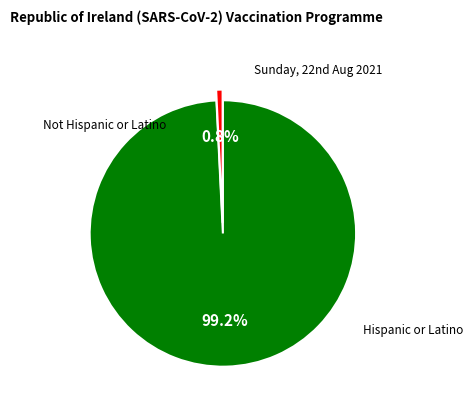

Does any single category account for the majority?

Yes